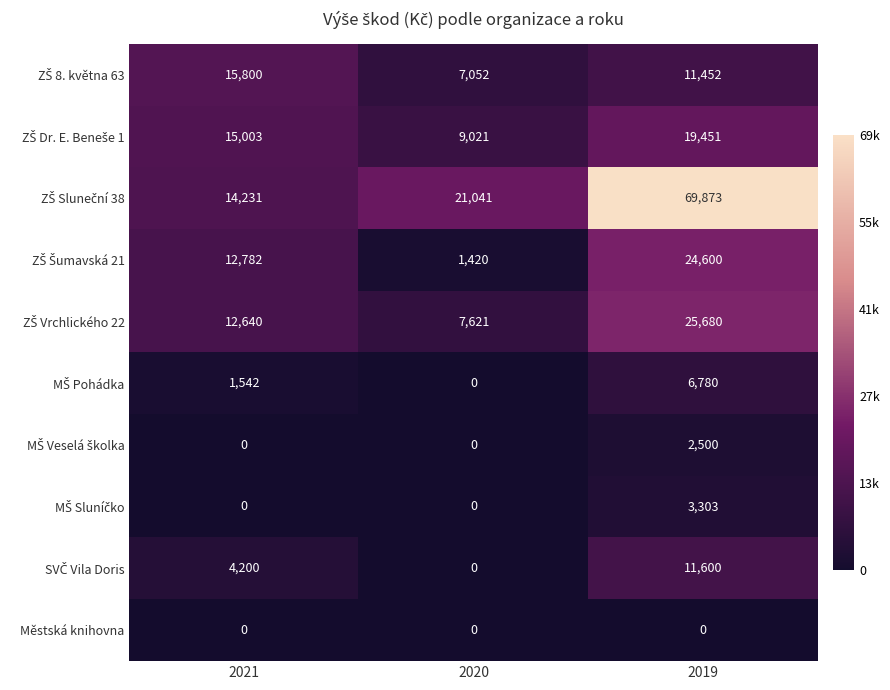

What is the spread (max minus min) of values at 2021?

15800